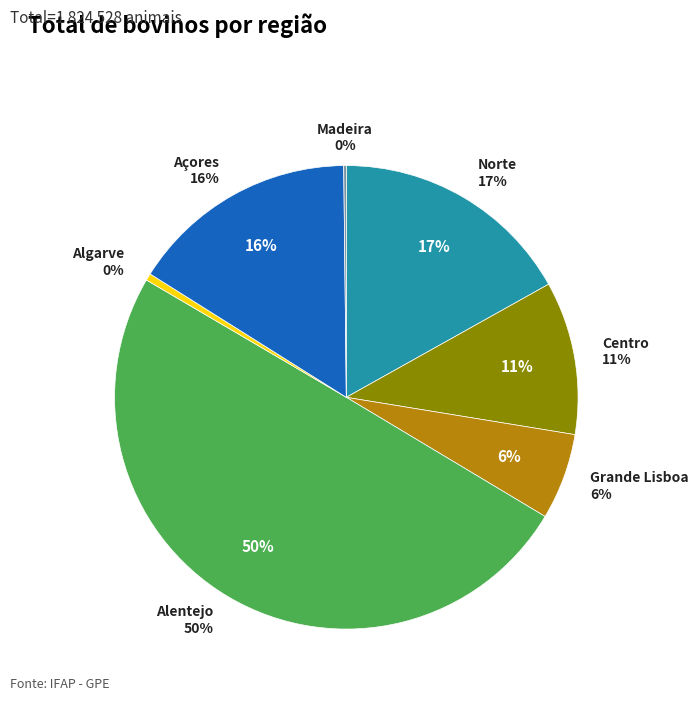

Is there a majority slice in this chart?

No